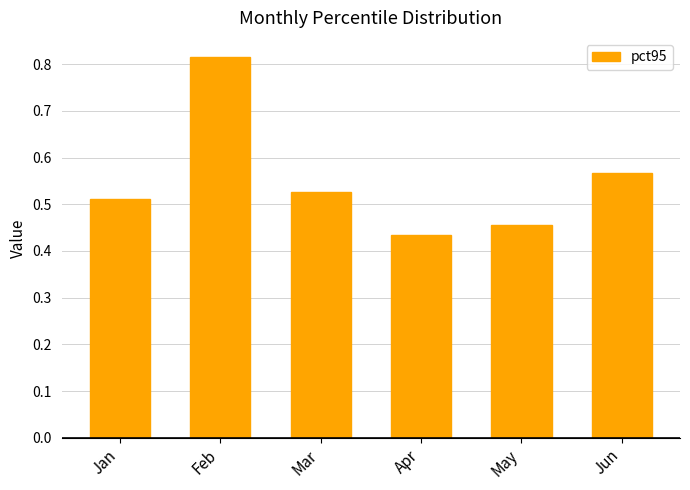

How many values are between 0 and 1?

6